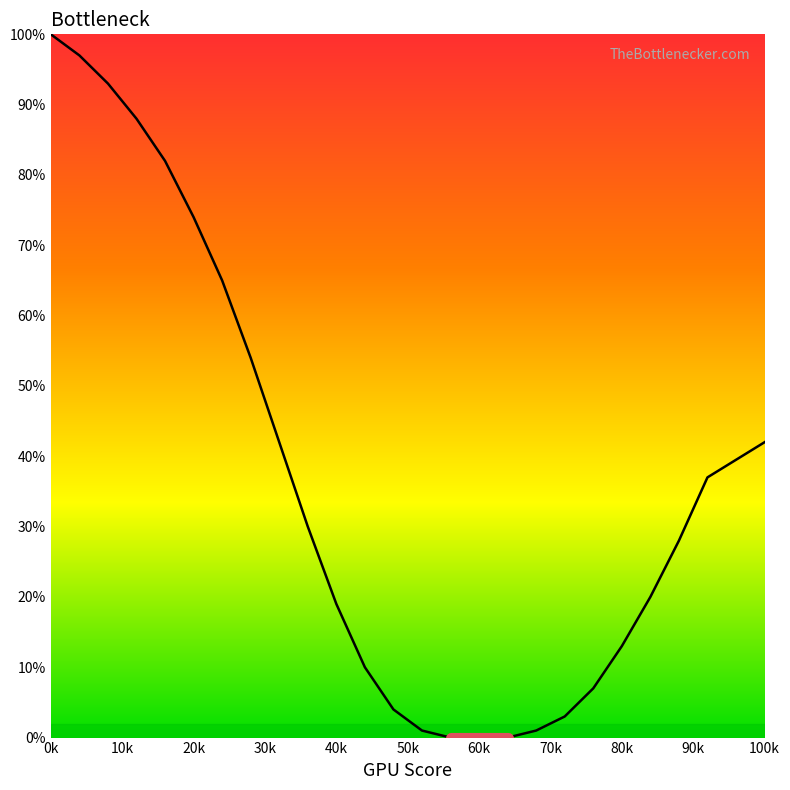

What is the greatest value displayed?

100